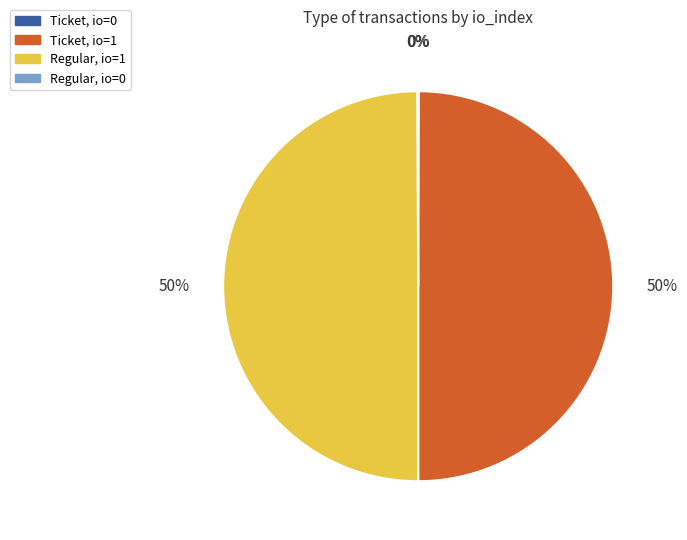

To the nearest percent, what is the difference between the largest and smallest slice percentages?

50%